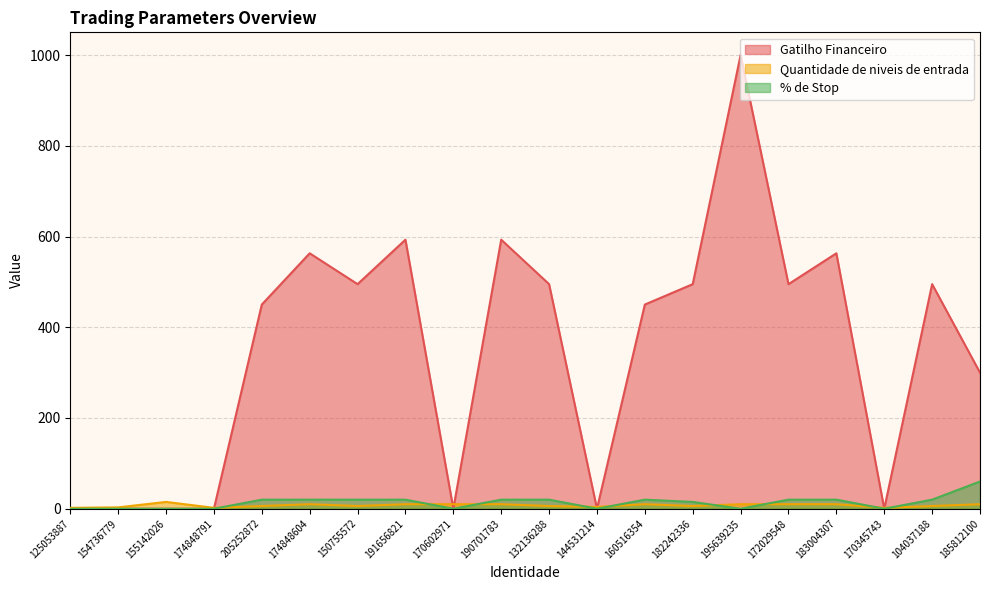

Count the Quantidade de niveis de entrada values in the range 6 to 10.

14